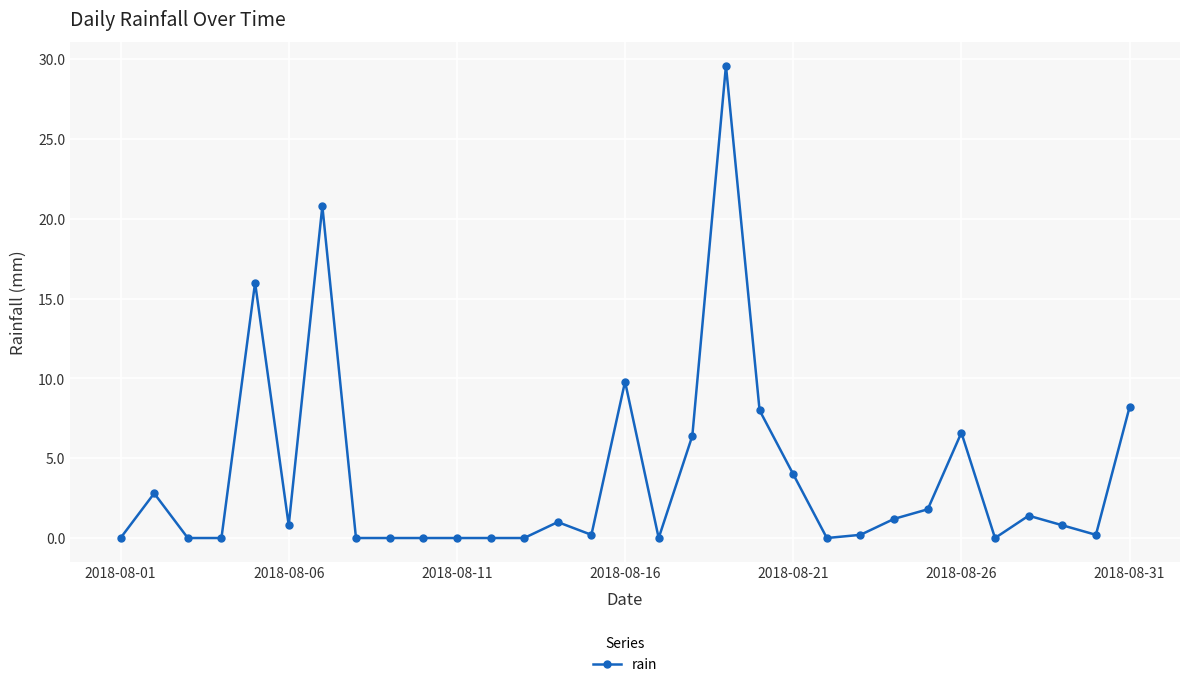

True or false: the data has more than 2 interior local peaks.

True